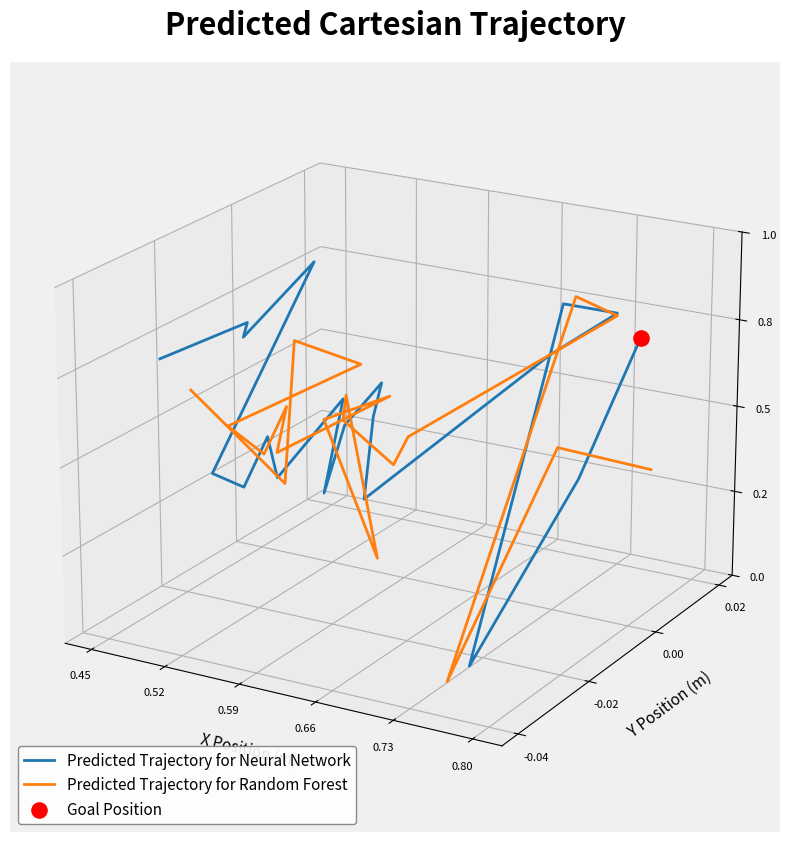

Which series contains the lowest Y value?

Predicted Trajectory for Random Forest